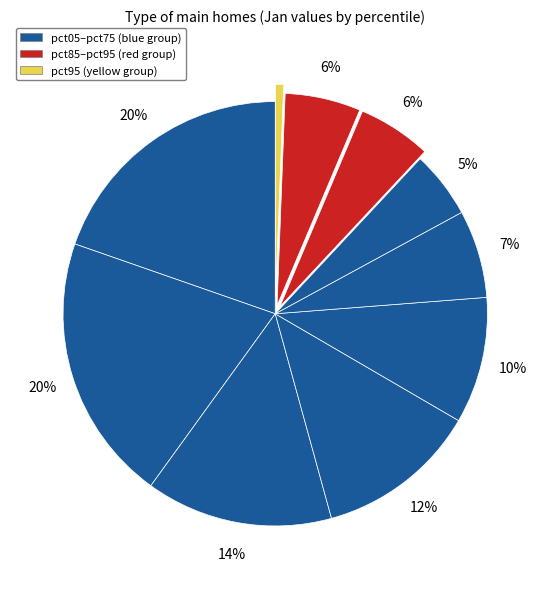

What is the smallest slice in the pie chart?

pct95